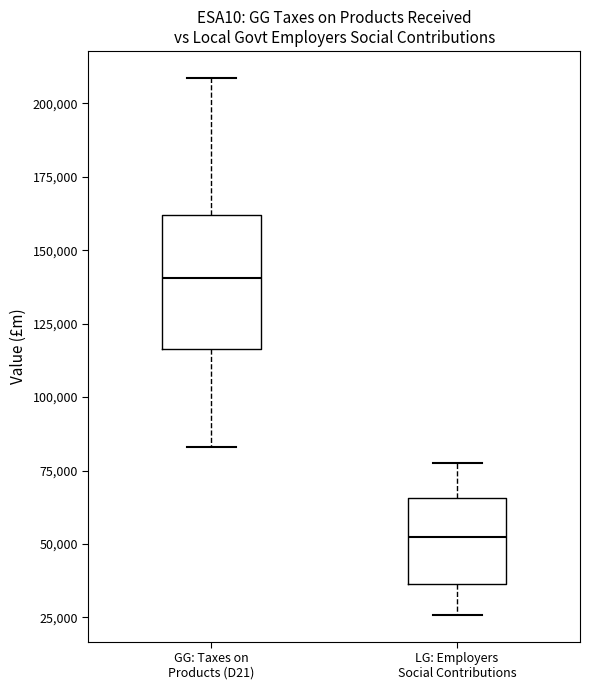

Which box has the highest median line?

GG: Taxes on Products (D21)